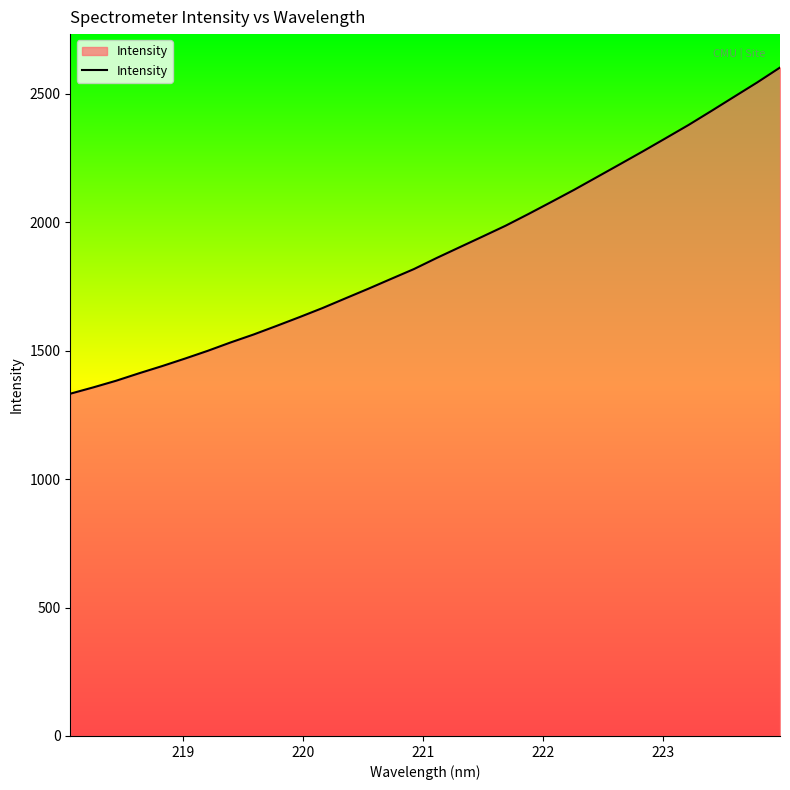

What is the difference between the maximum and minimum values?

1269.7